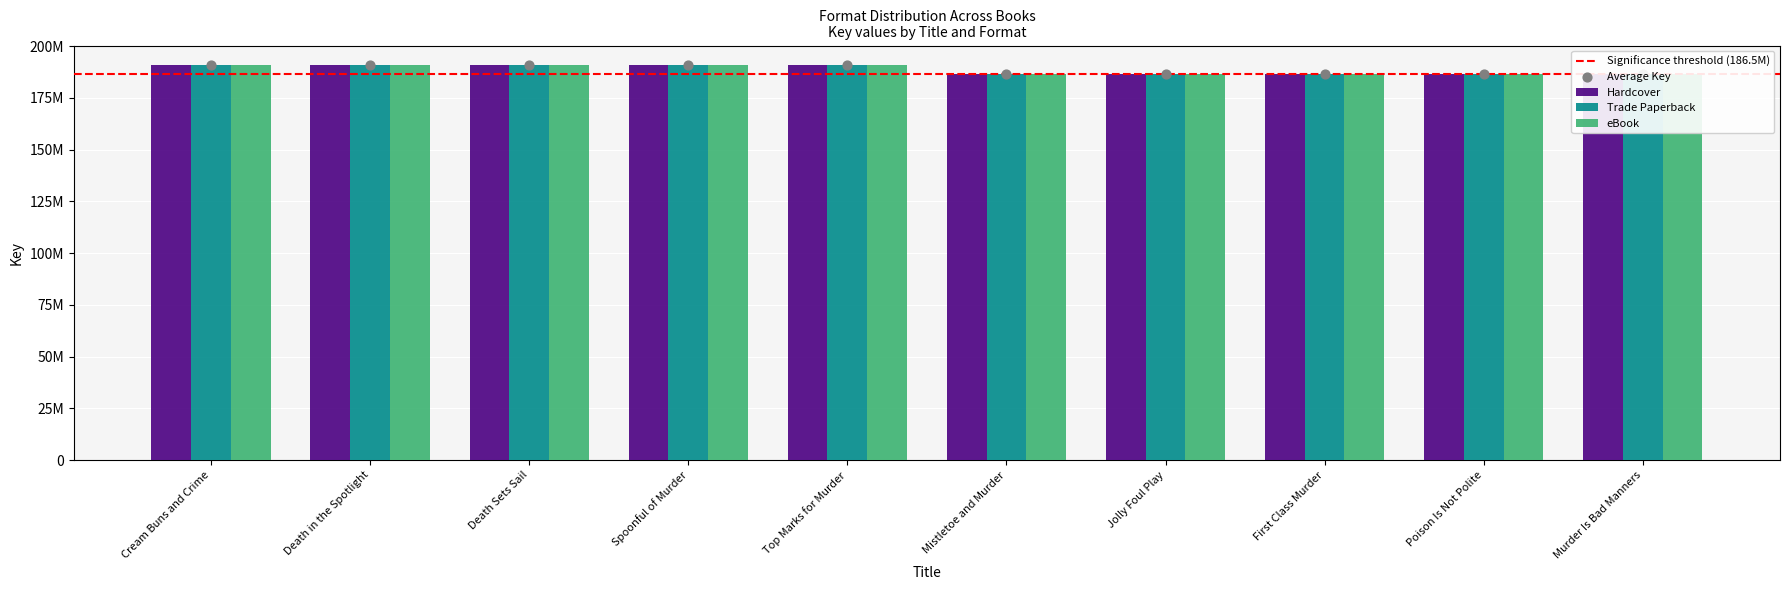

Which series contains the highest Y value?

Hardcover